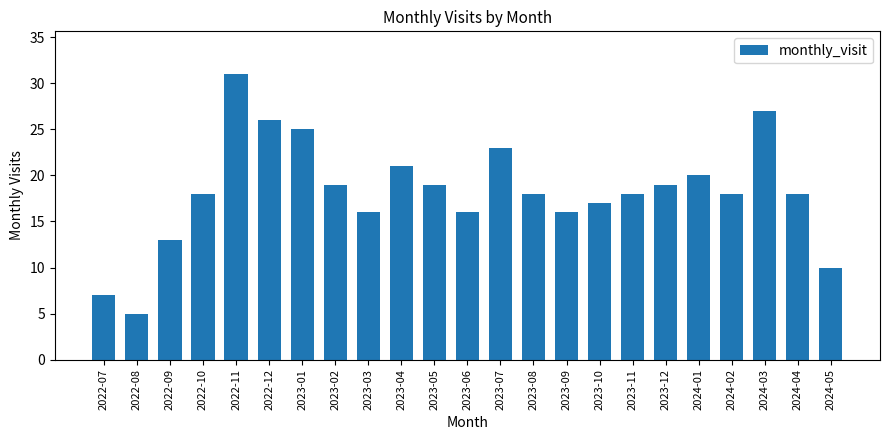

Reading left to right, list all the values displayed in this chart.

2022-07=7	2022-08=5	2022-09=13	2022-10=18	2022-11=31	2022-12=26	2023-01=25	2023-02=19	2023-03=16	2023-04=21	2023-05=19	2023-06=16	2023-07=23	2023-08=18	2023-09=16	2023-10=17	2023-11=18	2023-12=19	2024-01=20	2024-02=18	2024-03=27	2024-04=18	2024-05=10